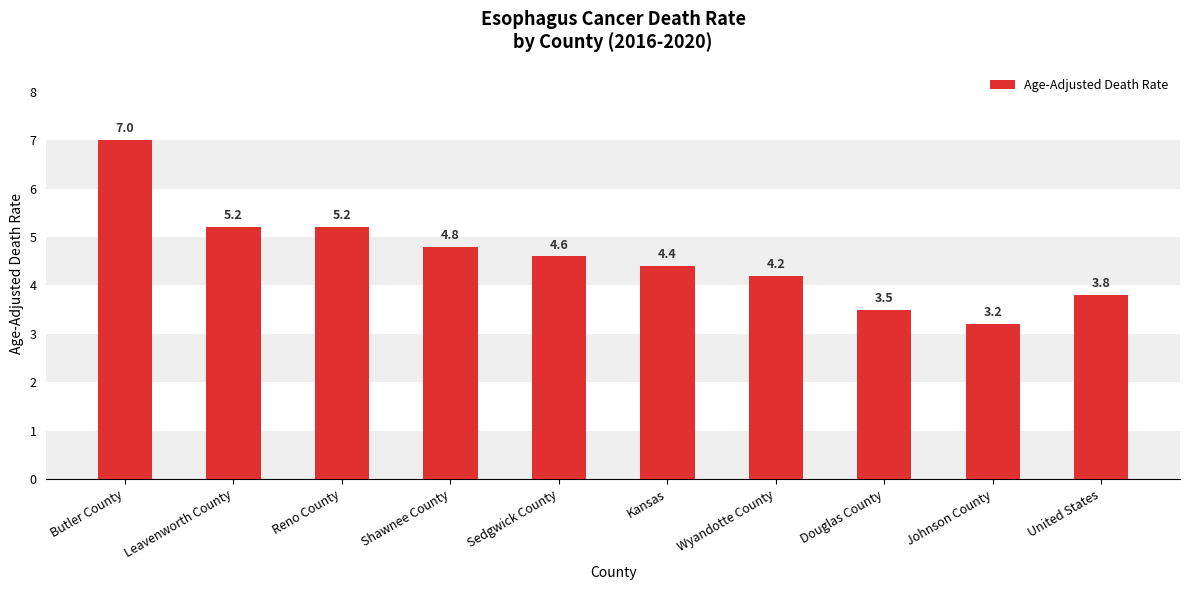

Count the number of data series in this chart.

1